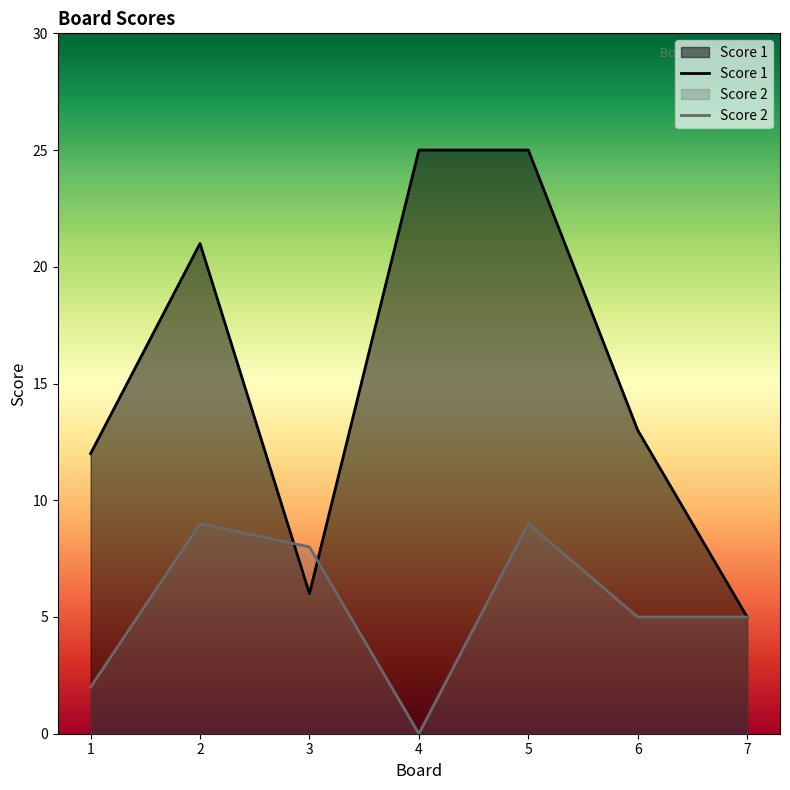

Which category has the lowest value in the Score 2 series?

4